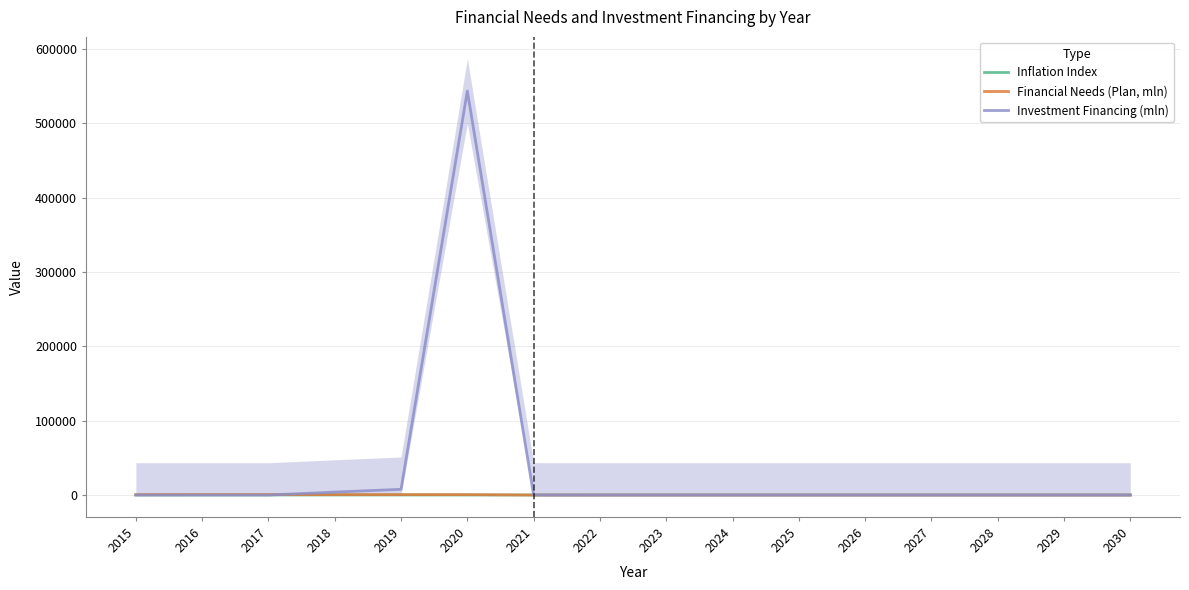

After their last crossing, which series has the higher values: Investment Financing (mln) or Inflation Index?

Inflation Index